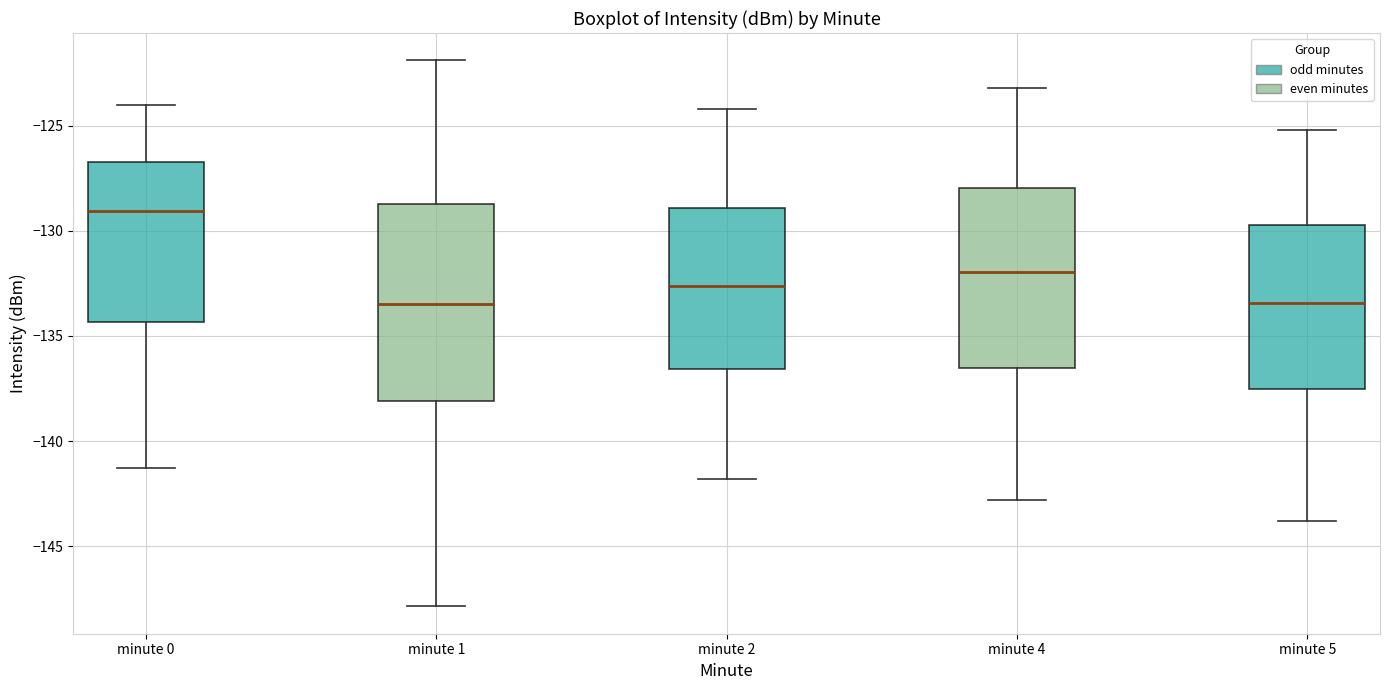

Reading left to right, read every box against the y-axis: the position of its median line, the range the box covers, and the ends of its whiskers. The values are not printed on the chart, so give them approximately, as read against the axis.

minute 0: median -129.0, box -134.5 to -126.5, whiskers -141.5 to -124.0
minute 1: median -133.5, box -138.0 to -128.5, whiskers -148.0 to -122.0
minute 2: median -132.5, box -136.5 to -129.0, whiskers -142.0 to -124.0
minute 4: median -132.0, box -136.5 to -128.0, whiskers -143.0 to -123.0
minute 5: median -133.5, box -137.5 to -129.5, whiskers -144.0 to -125.0